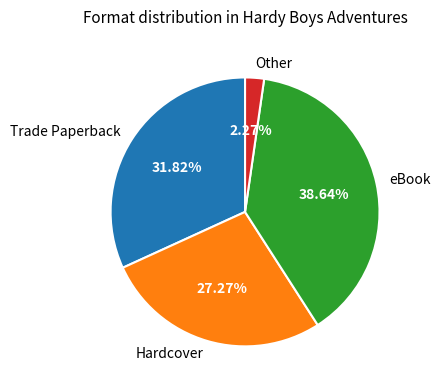

Which has a higher value, Trade Paperback or Other?

Trade Paperback